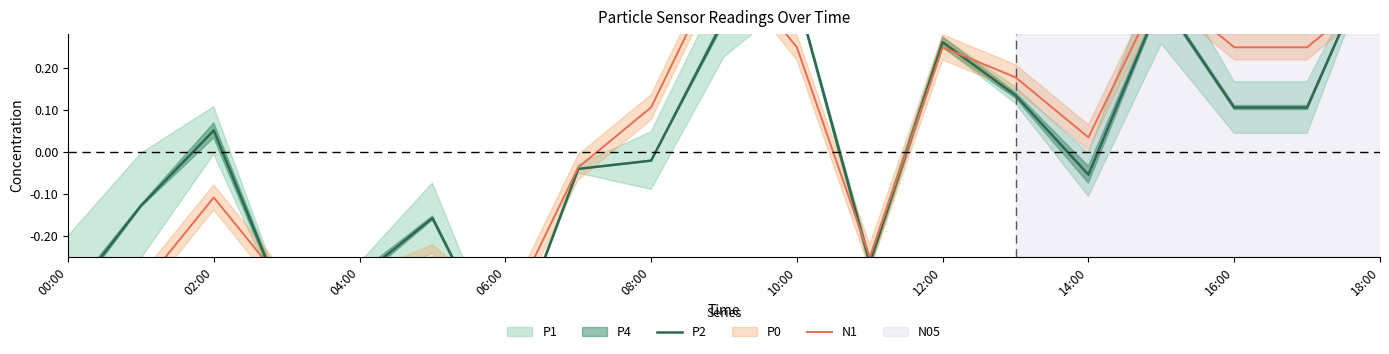

After their last crossing, which series has the higher values: N1 or P2?

P2